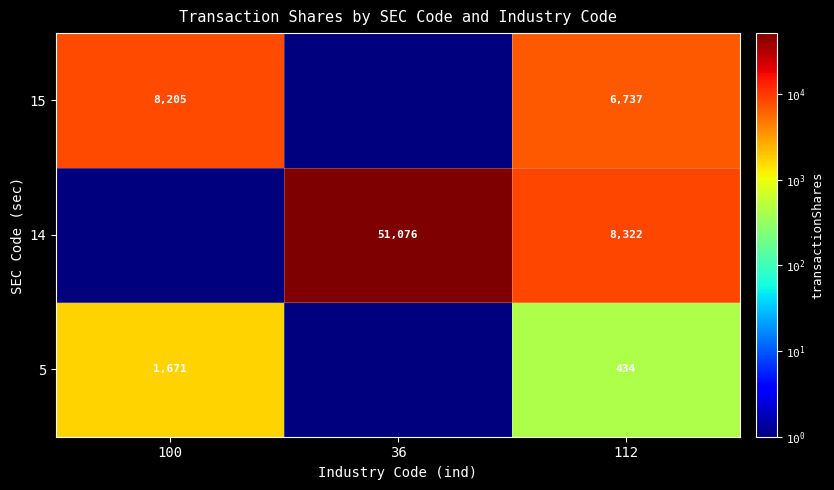

Is it true that 15 equals 11069 at 100?

False